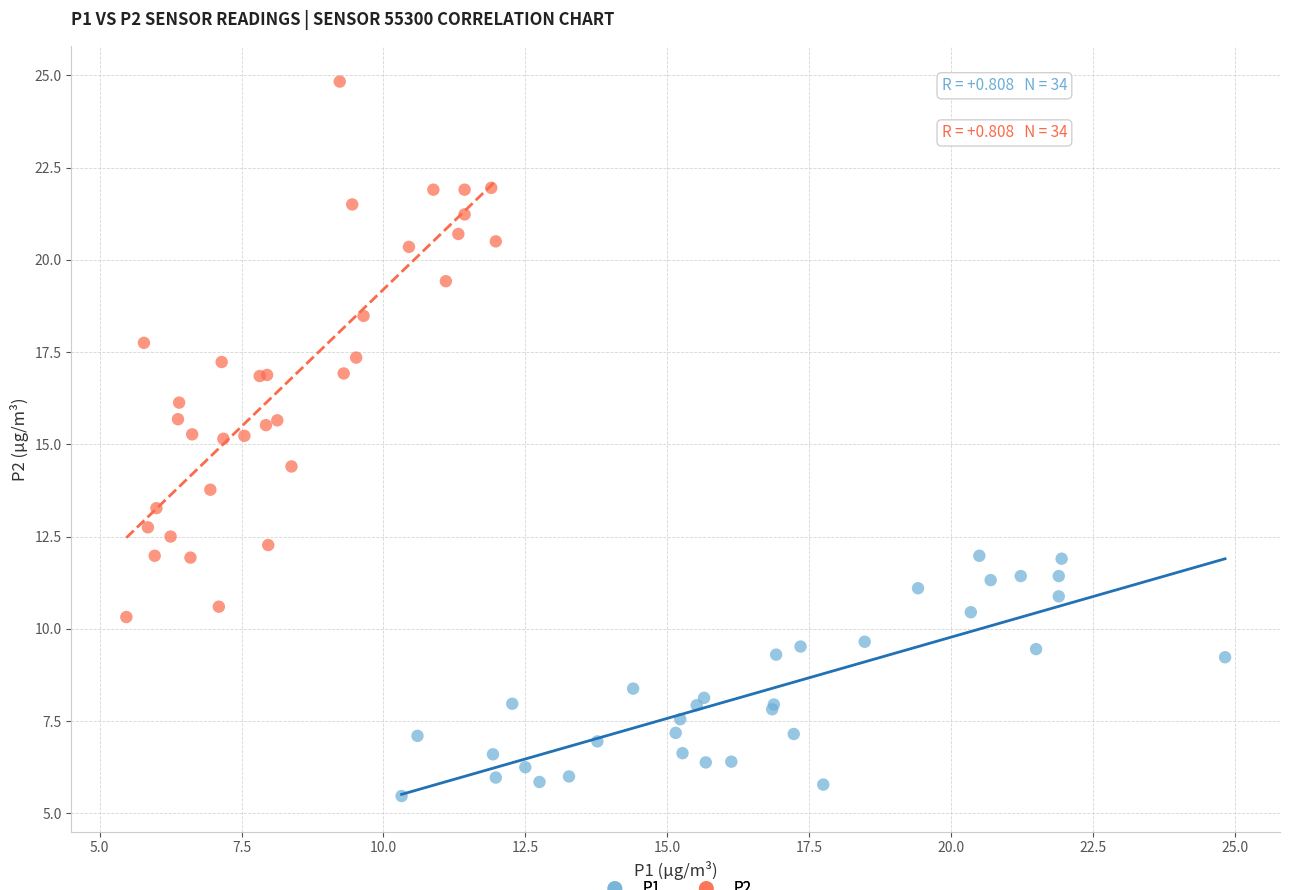

Which series has the largest Y range (max minus min)?

P2